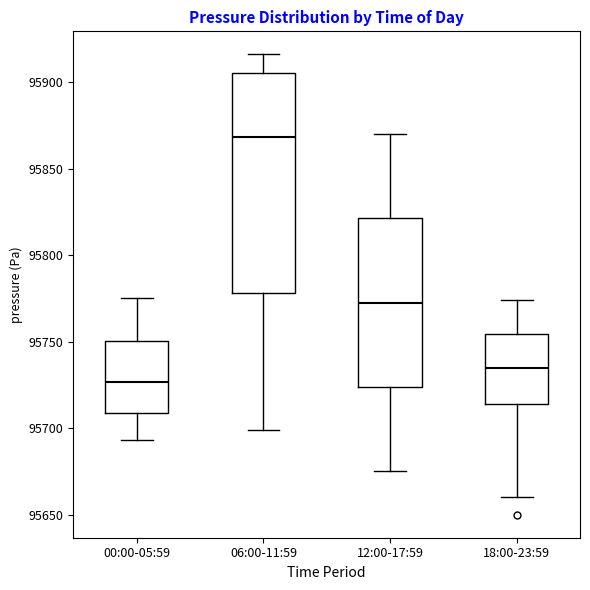

Where is the upper edge of the box for 06:00-11:59 on the y-axis? The values are not printed on the chart, so give them approximately, as read against the axis.

95905